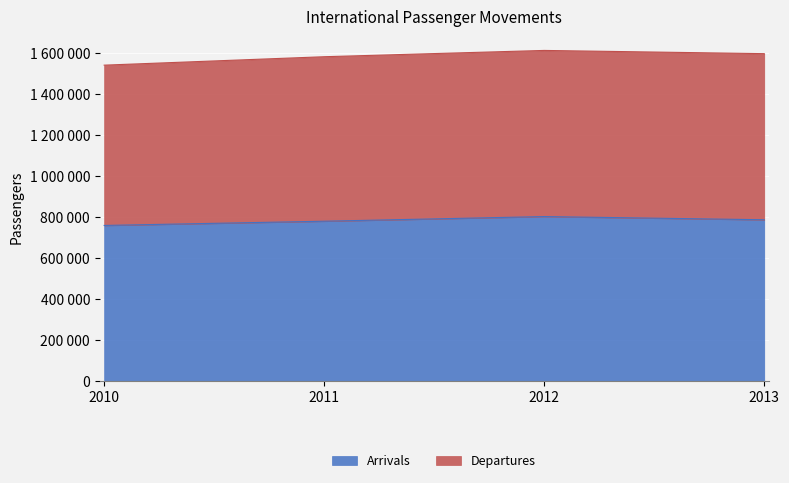

Where is the data nearest to the value 781039?

2011